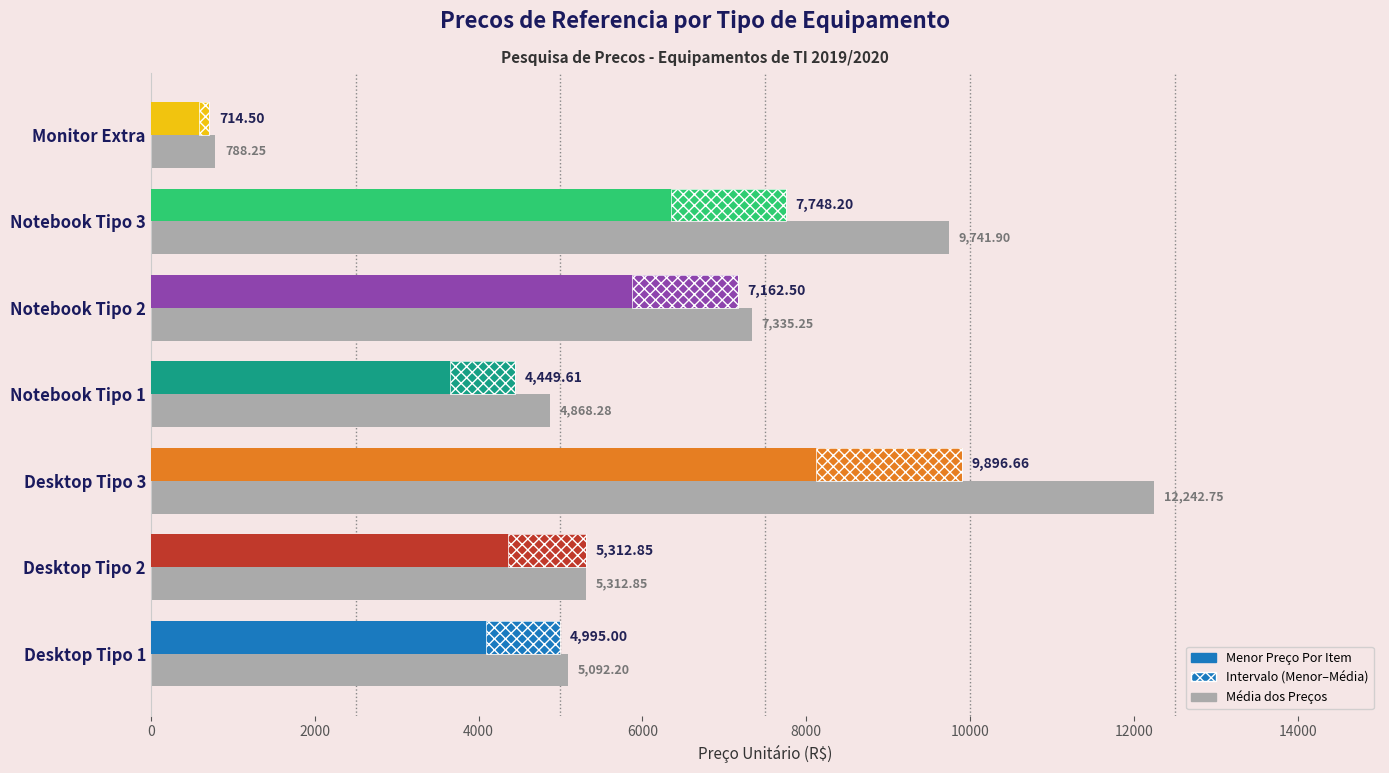

What is the sum of all values?

45381.5